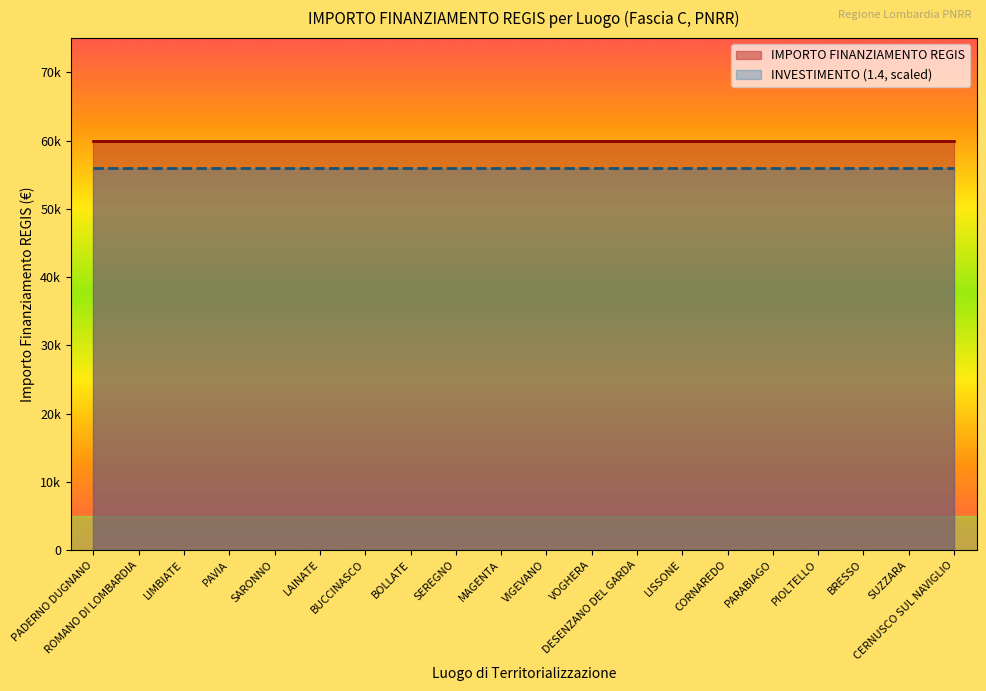

The Concluso series shows 59966.0 at BUCCINASCO. True or false?

True